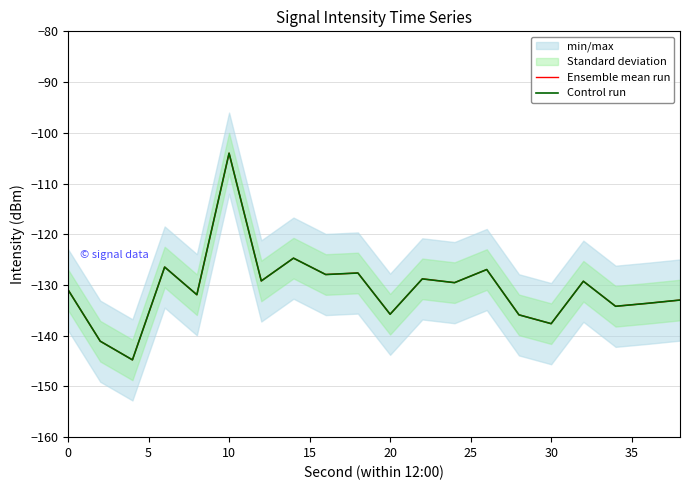

How many lines are shown in the chart?

2